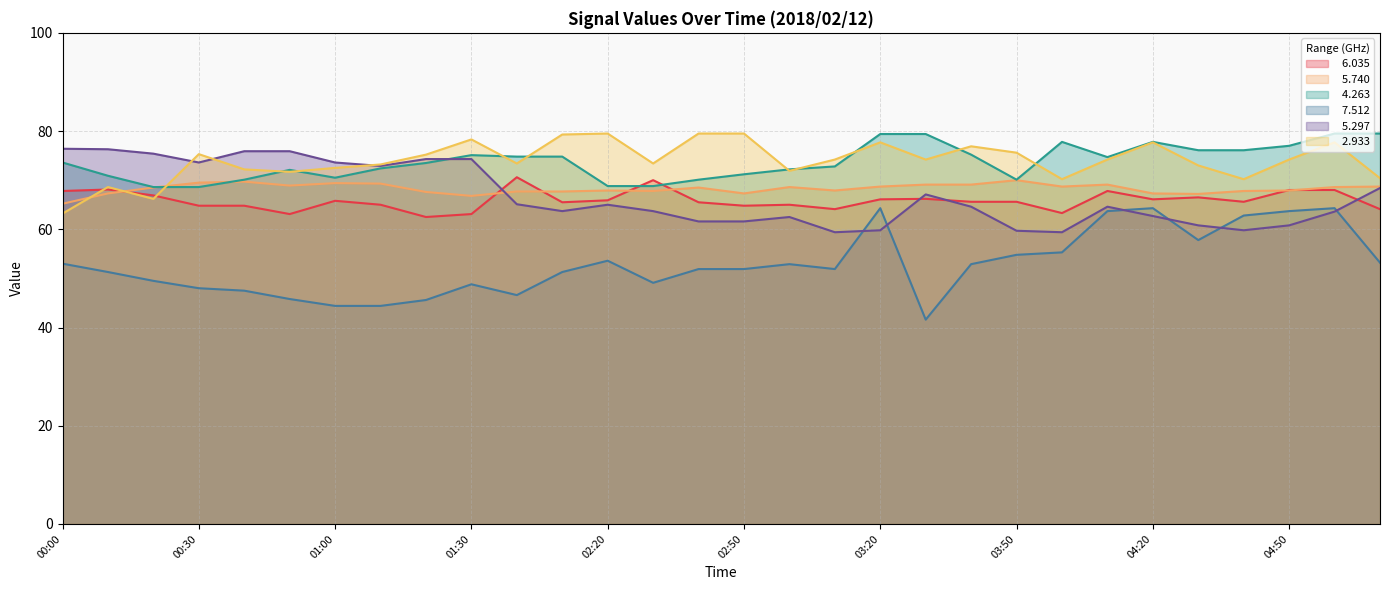

What is the approximate value of   6.035 at 04:10?

67.8